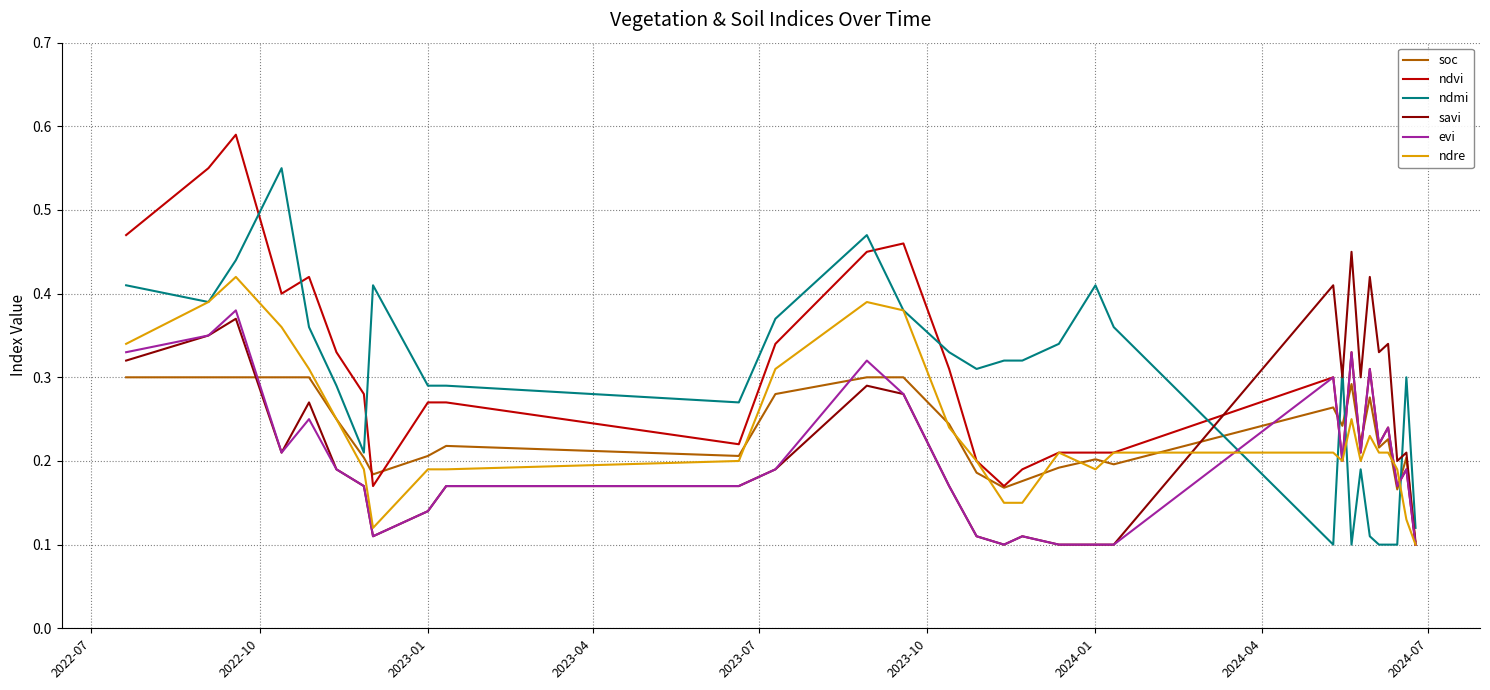

Which series ends up on top after the final intersection of ndmi and ndvi?

ndmi